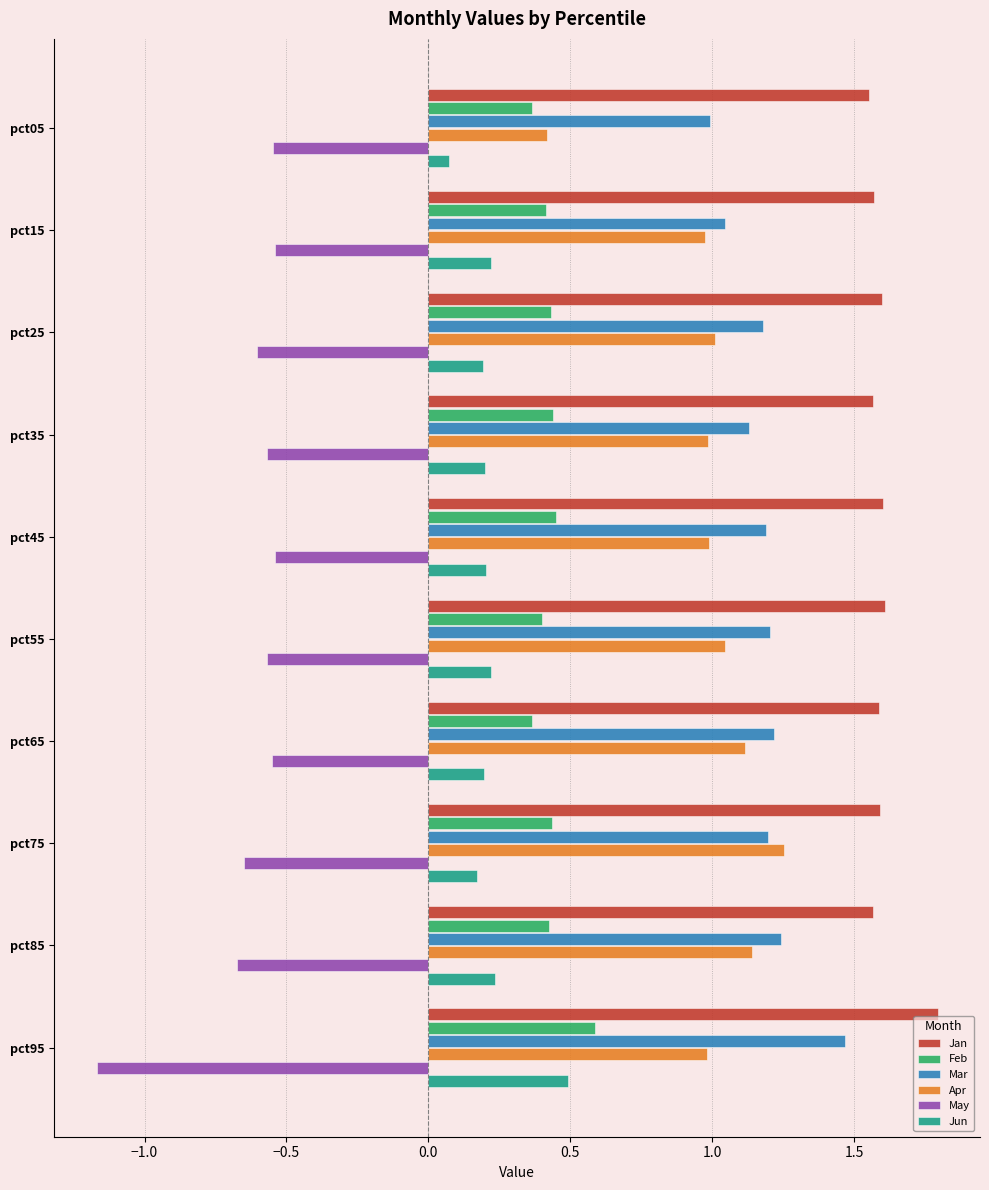

What is the total value across all series at pct35?

3.8